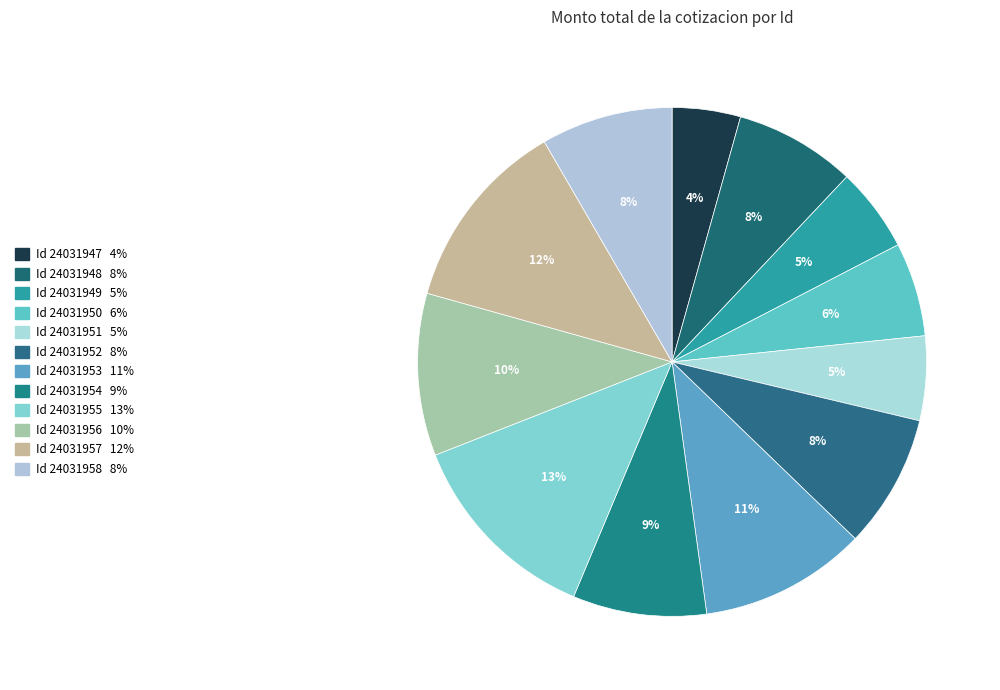

How many slices are in this pie chart?

12